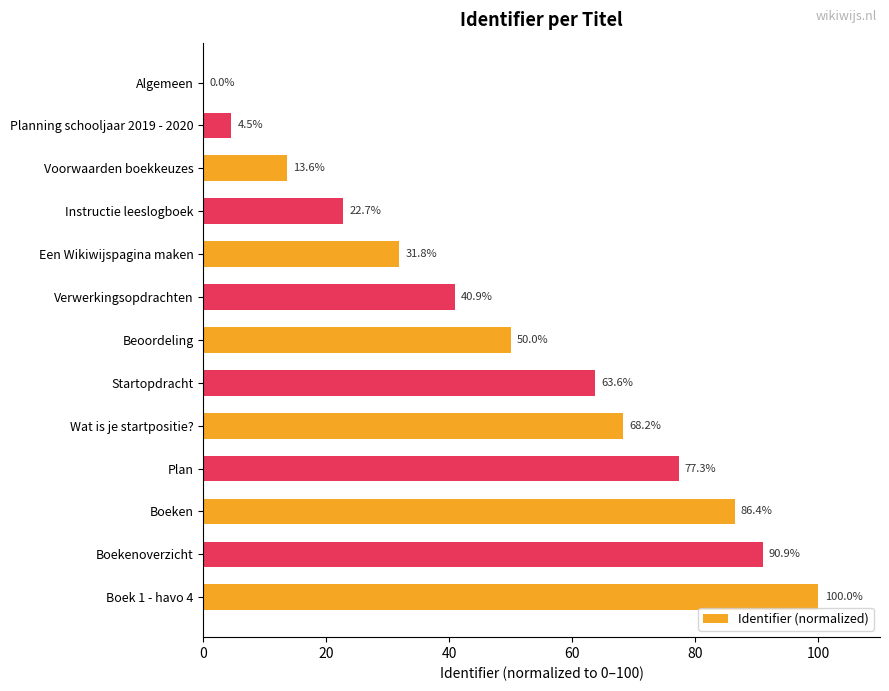

What is the sum of the values at Instructie leeslogboek and Wat is je startpositie??

90.9